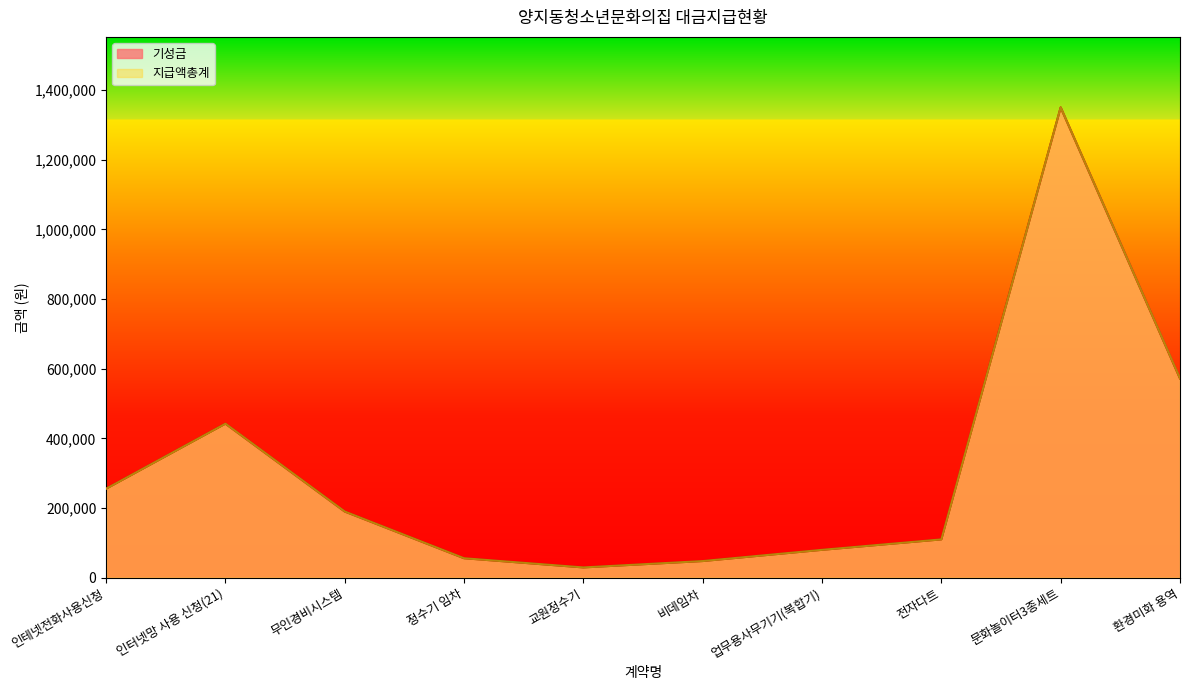

Which series has the largest total across all categories?

기성금